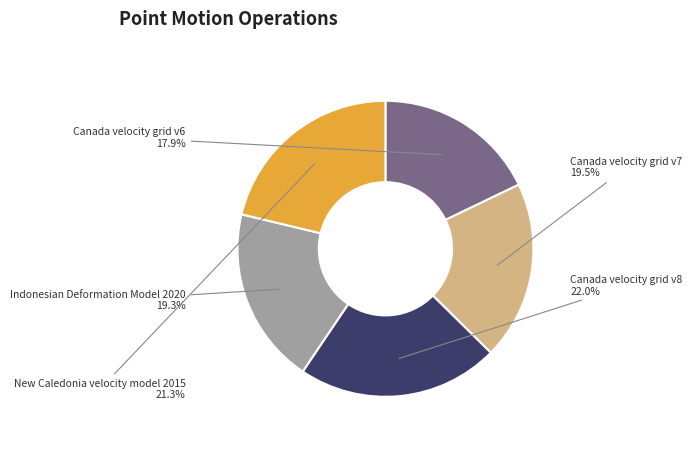

Is there any slice that represents more than half of the pie?

No